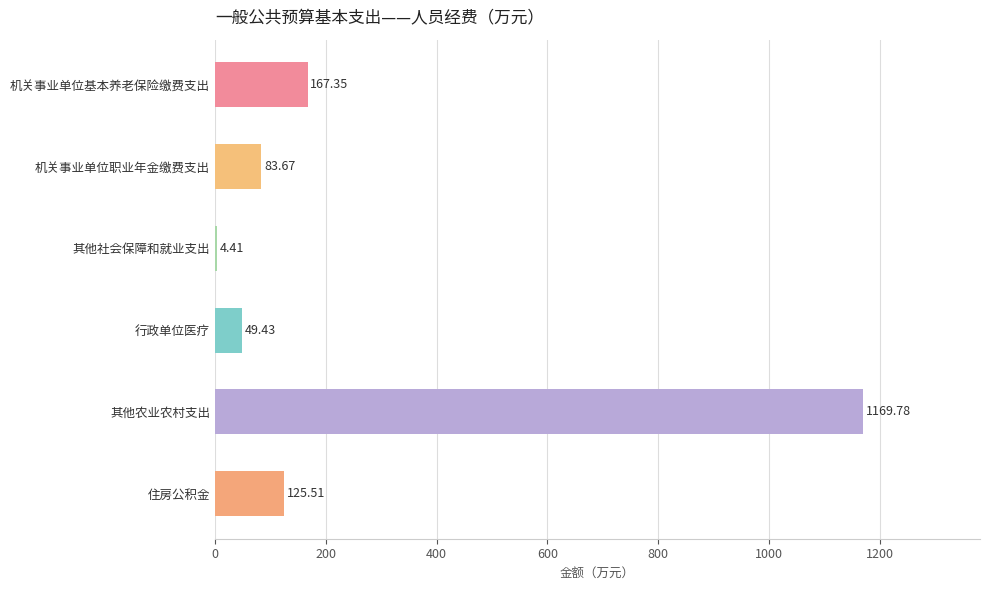

Does the chart contain stacked bars?

No